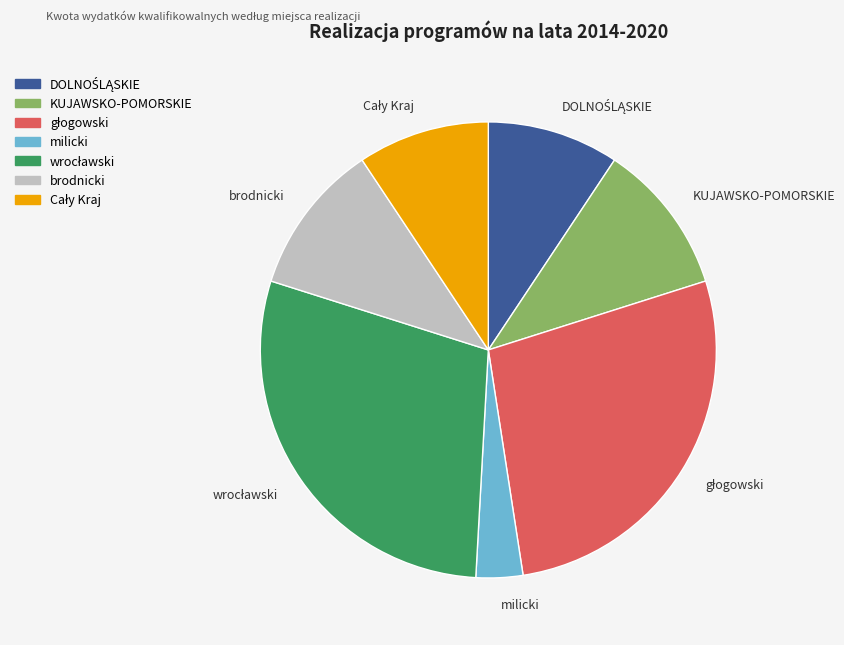

How many segments does this pie chart have?

7